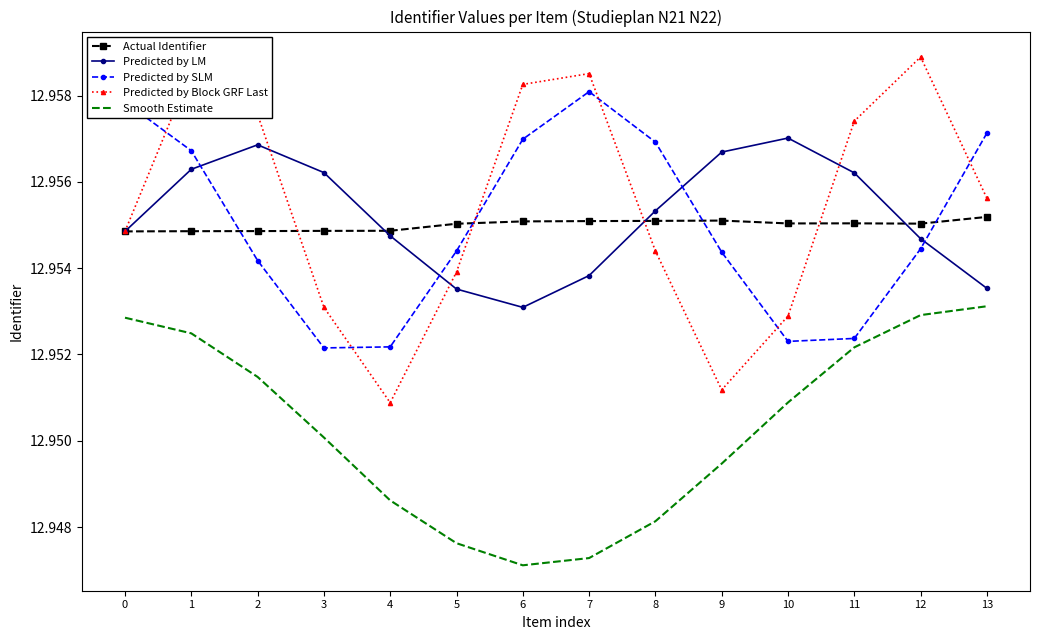

Which series has the largest total across all categories?

Predicted by Block GRF Last